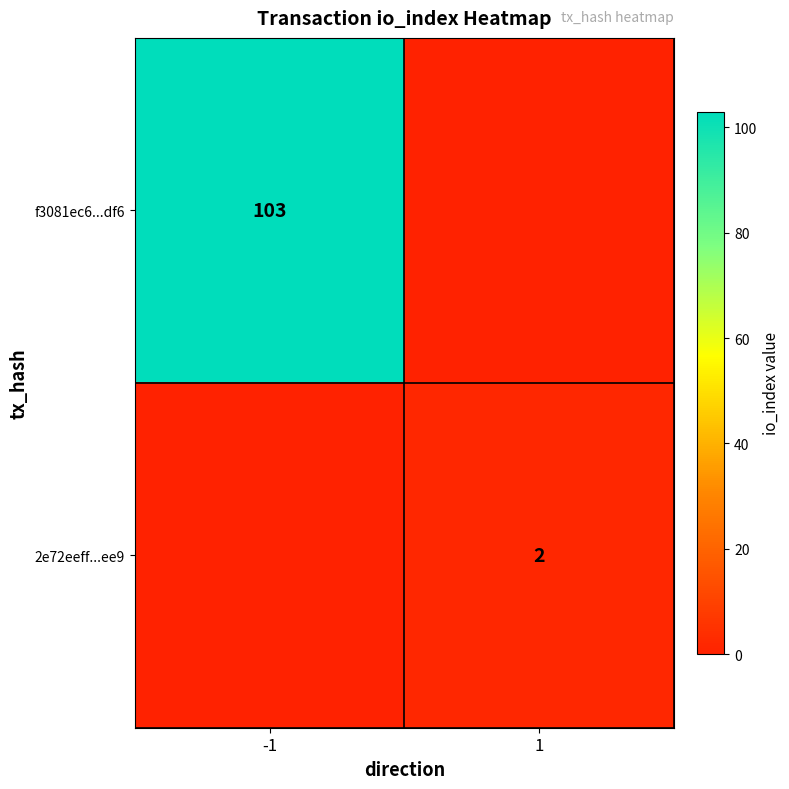

The f3081ec6...df6 series shows 103 at -1. True or false?

True